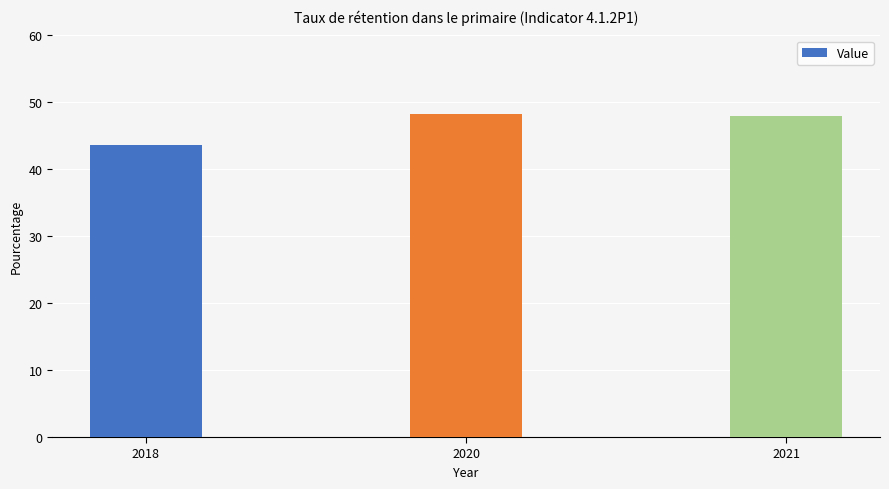

Where is the data nearest to the value 45?

2018